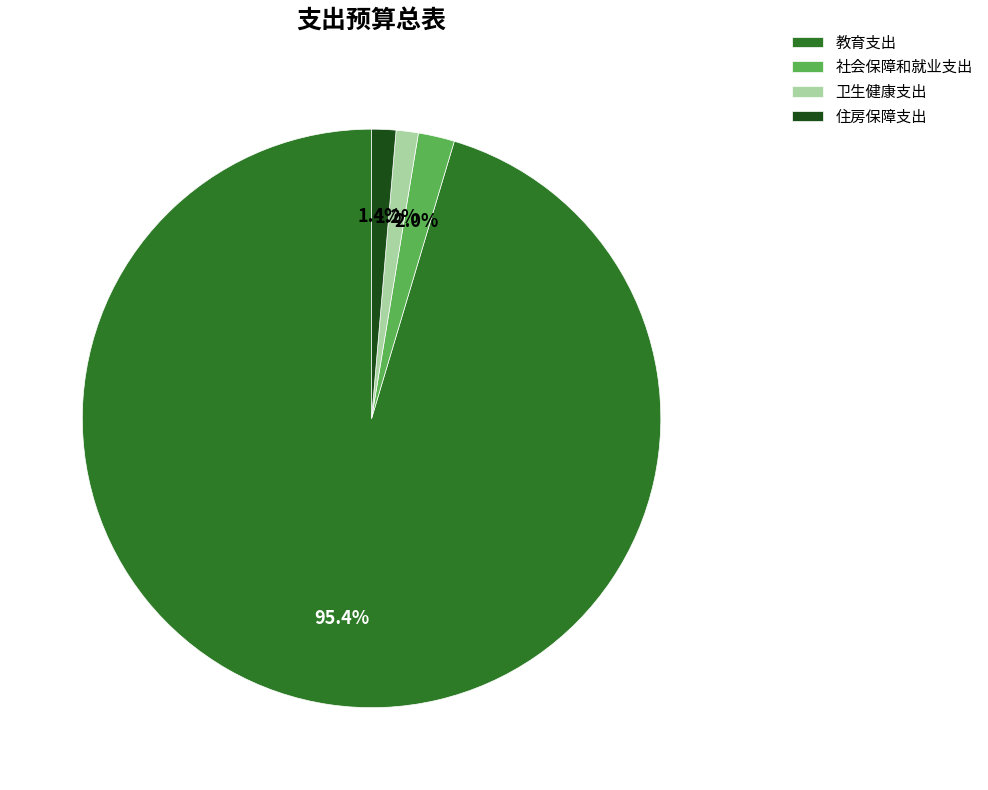

Which slice is the largest?

教育支出